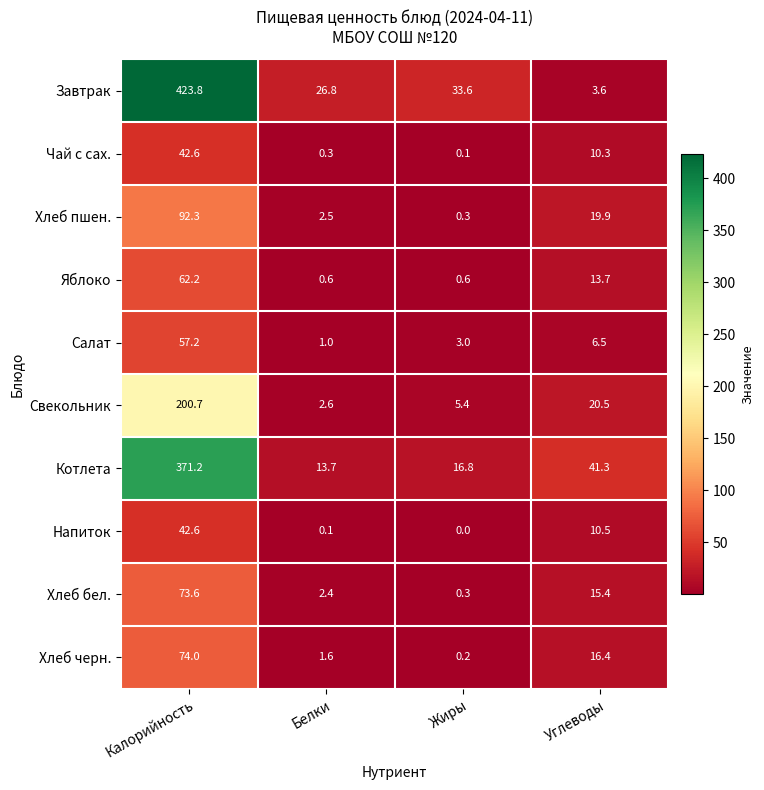

Between Калорийность and Белки, which series saw the biggest shift?

Завтрак